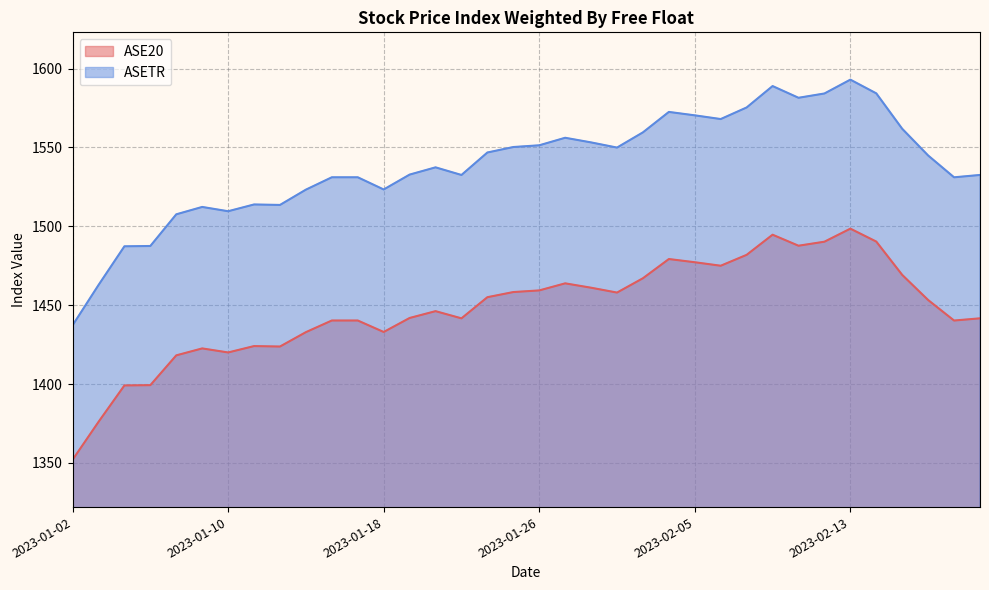

What is the difference between the maximum and second lowest values in the ASETR series?

130.2